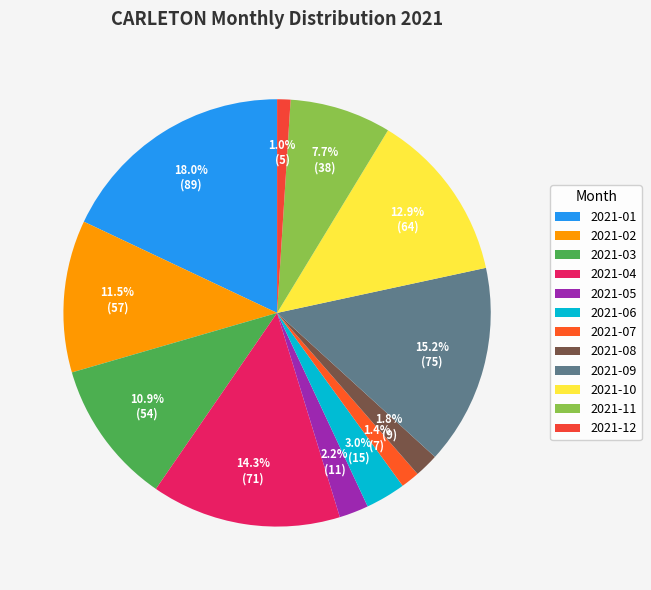

What is the change in value from 2021-05 to 2021-06?

+4